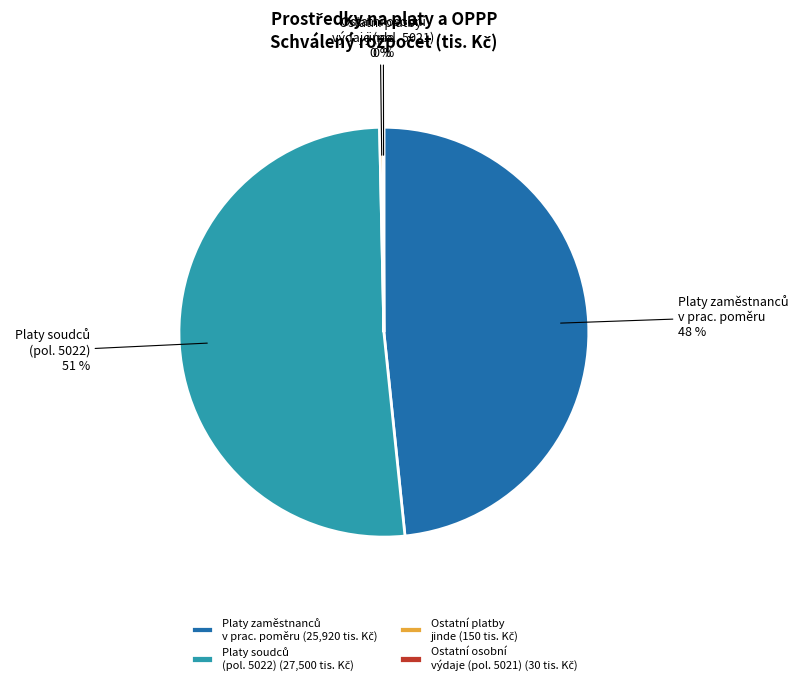

True or false: Ostatní platby jinde accounts for 0% of the total.

True